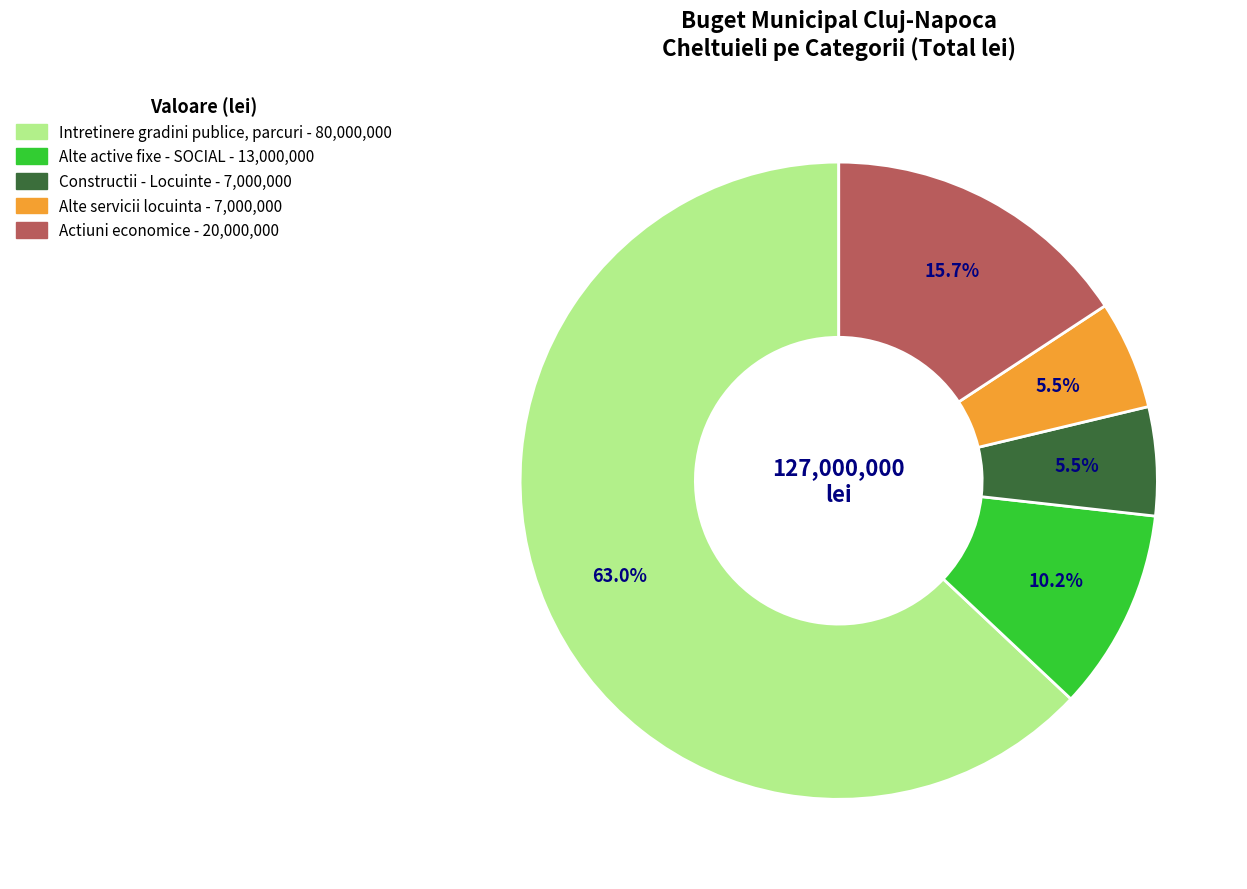

Is there a majority slice in this chart?

Yes